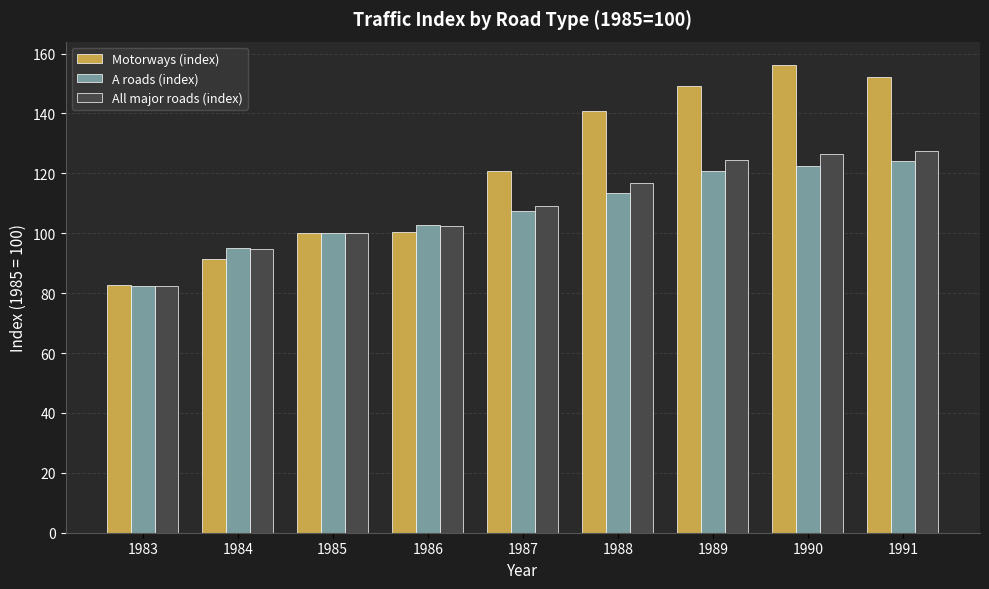

How many bars are there in each group?

3